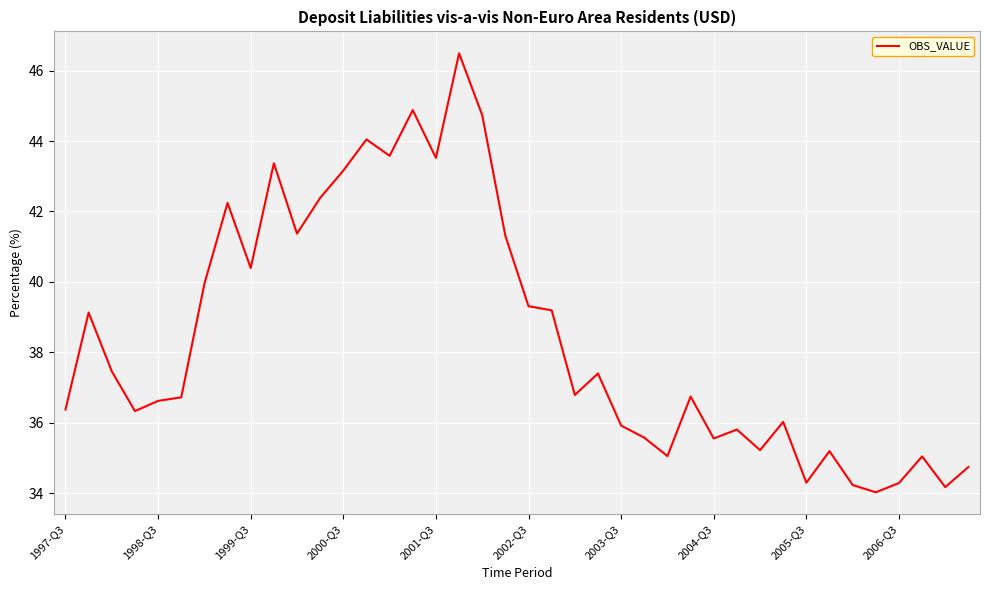

What is the difference between the maximum and minimum values?

12.5